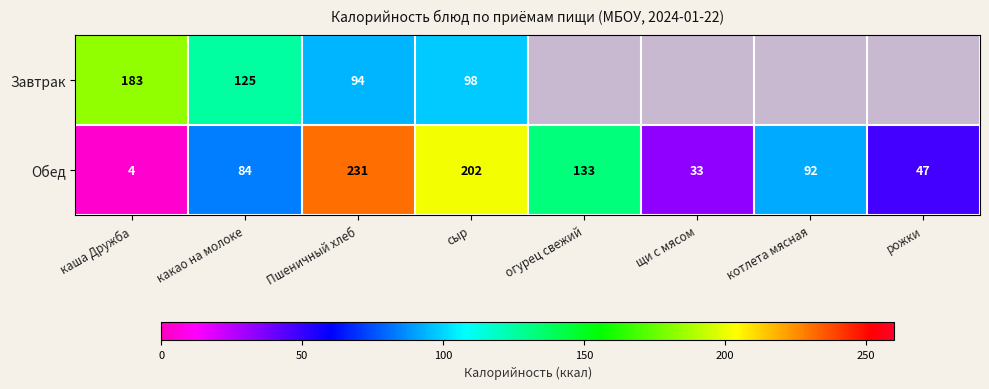

At how many categories does at least one series exceed 130?

4